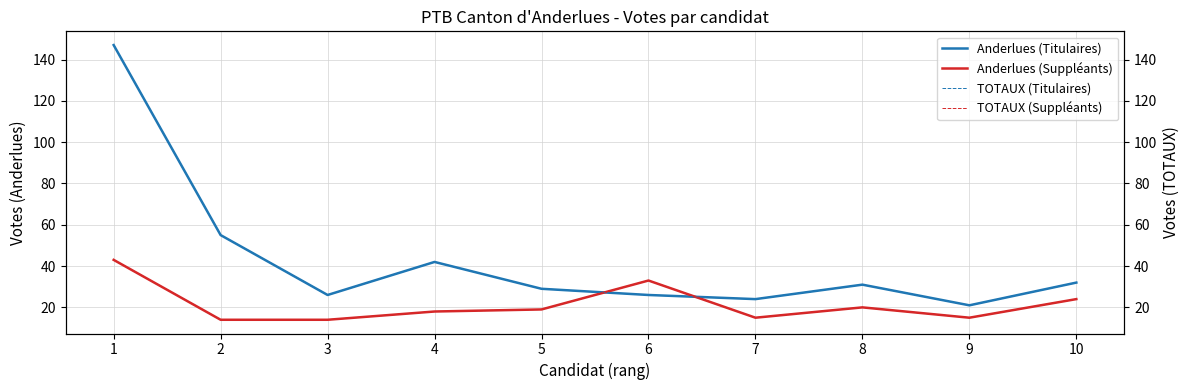

At which category does TOTAUX (Suppléants) reach its first local valley?

7